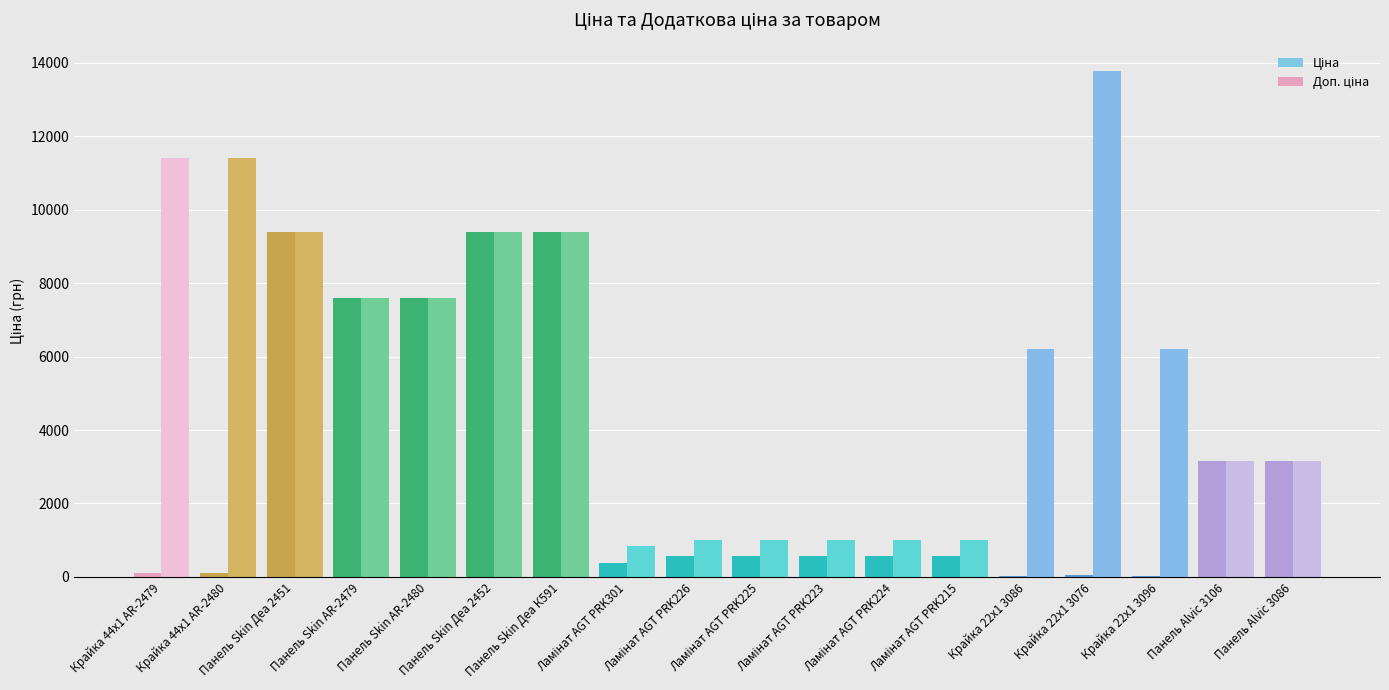

How many data points does each series have?

18